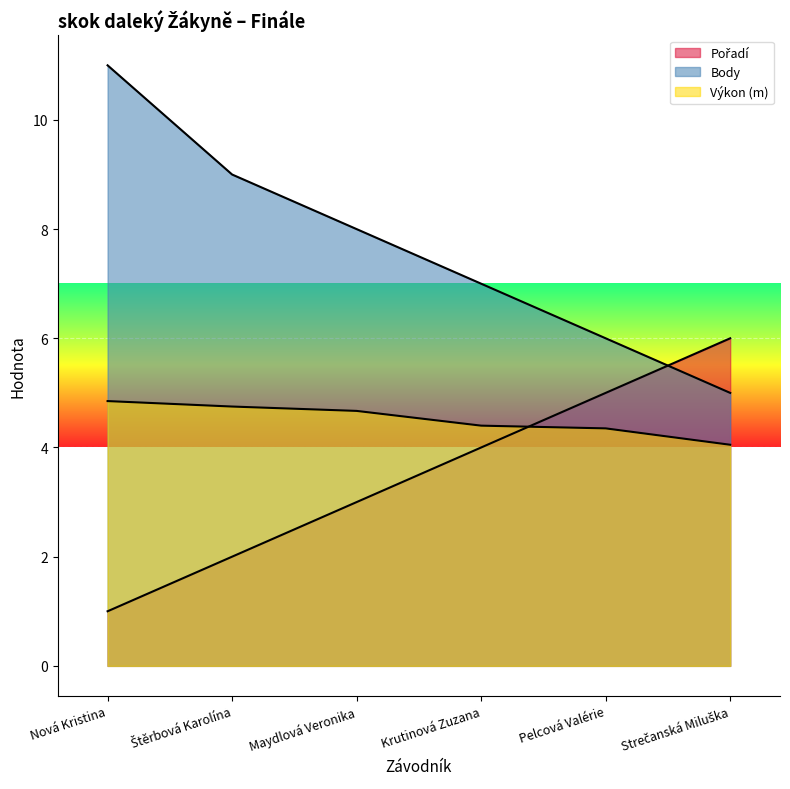

Does the chart display data point markers on the line(s)?

No